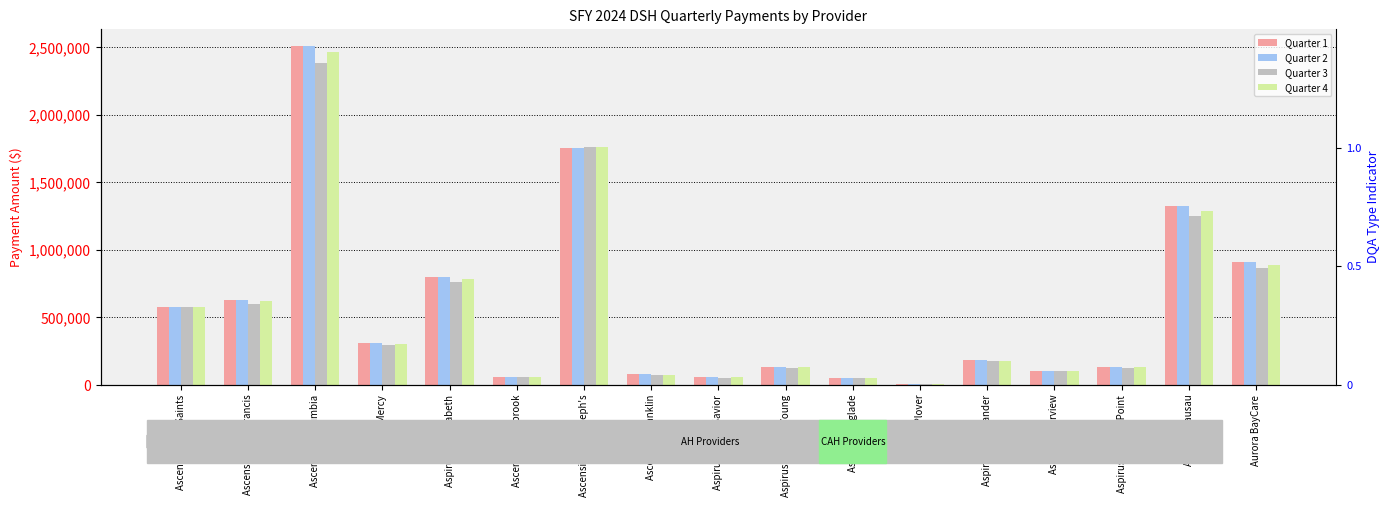

What is the sum of all Quarter 1 values?

9595693